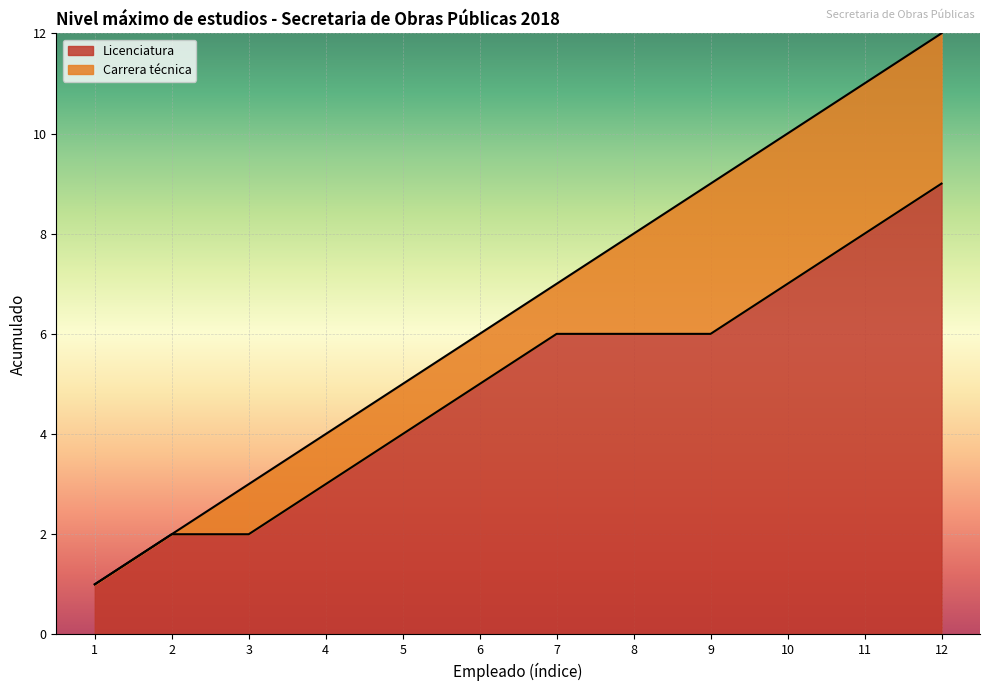

At which label does Licenciatura reach its peak?

12